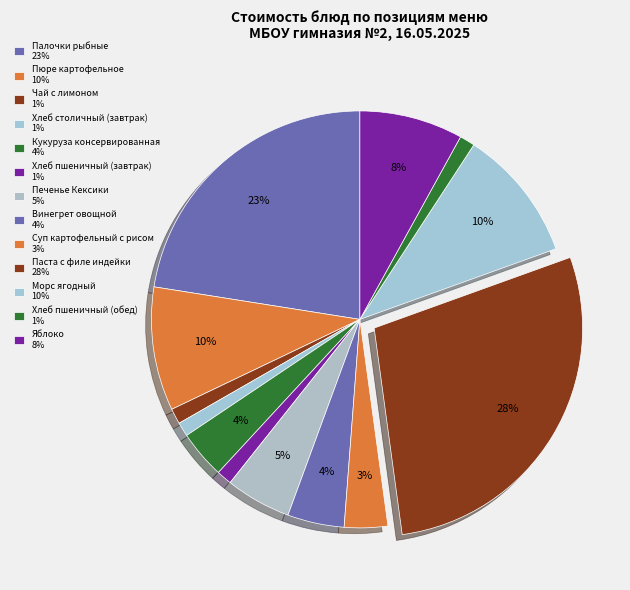

Which category has the smallest portion of the pie?

Хлеб столичный (завтрак)